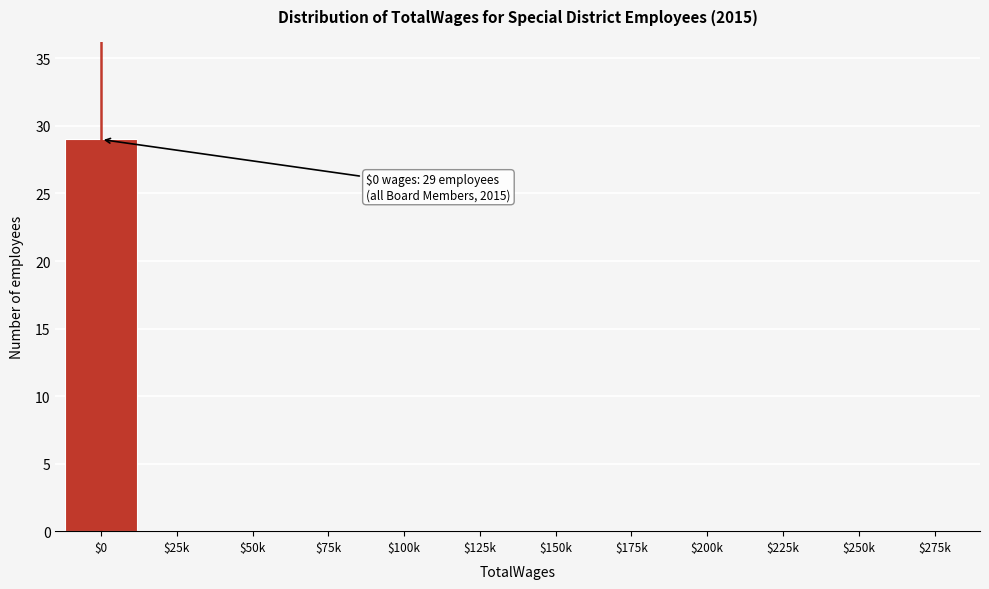

What is the maximum value shown in the chart?

29